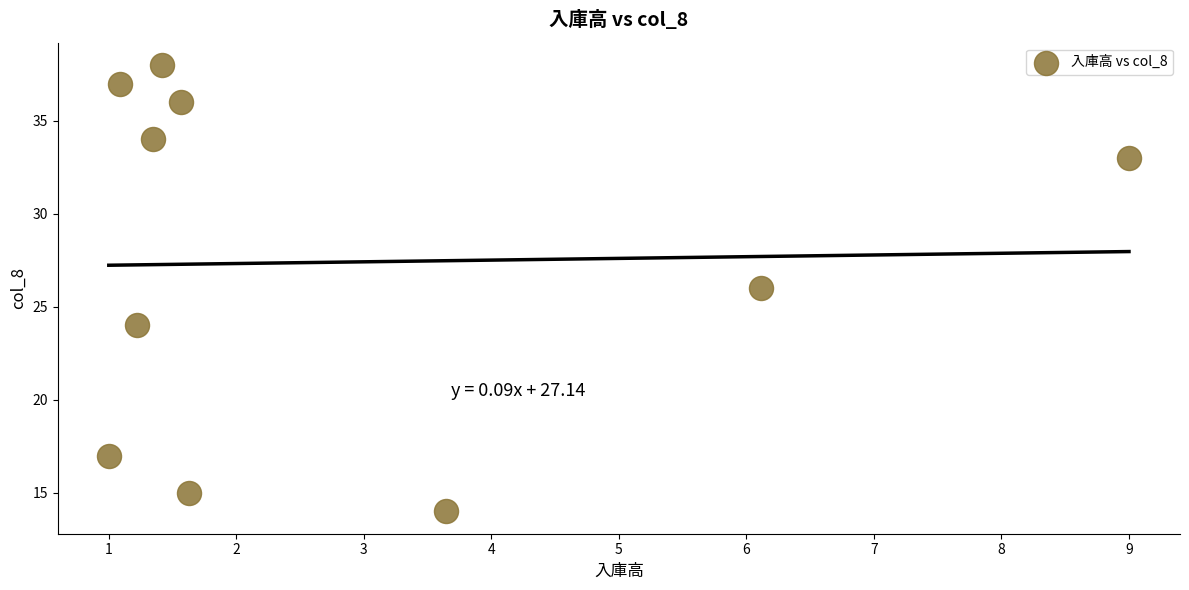

What is the range of Y values (max minus min)?

24